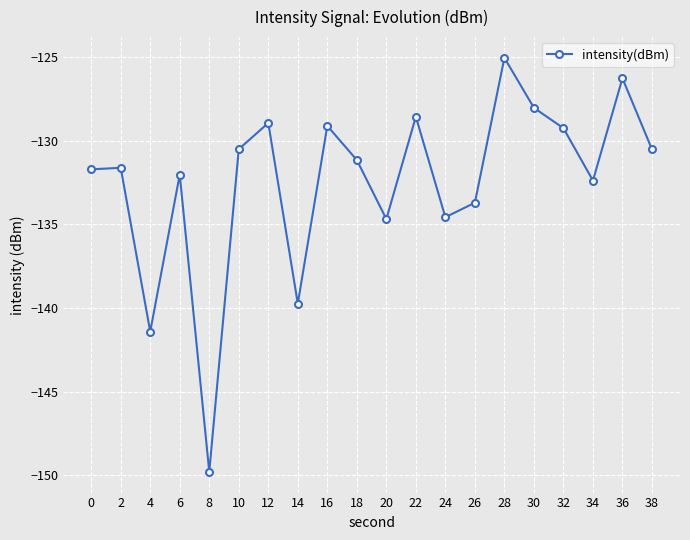

What is the greatest value displayed?

-125.1